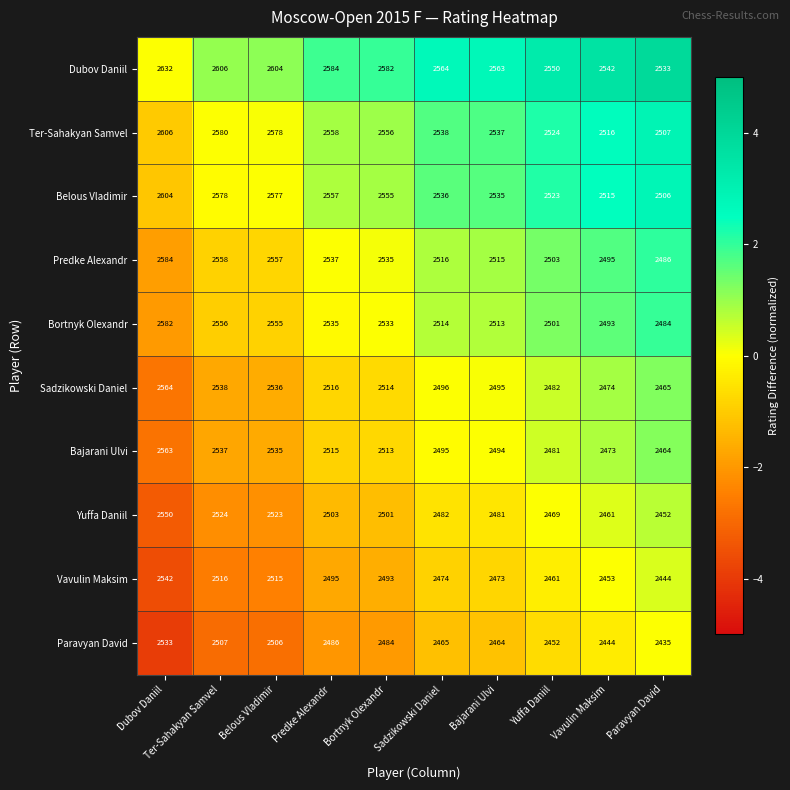

True or false: Bortnyk Olexandr has a value of 4234 at Sadzikowski Daniel.

False